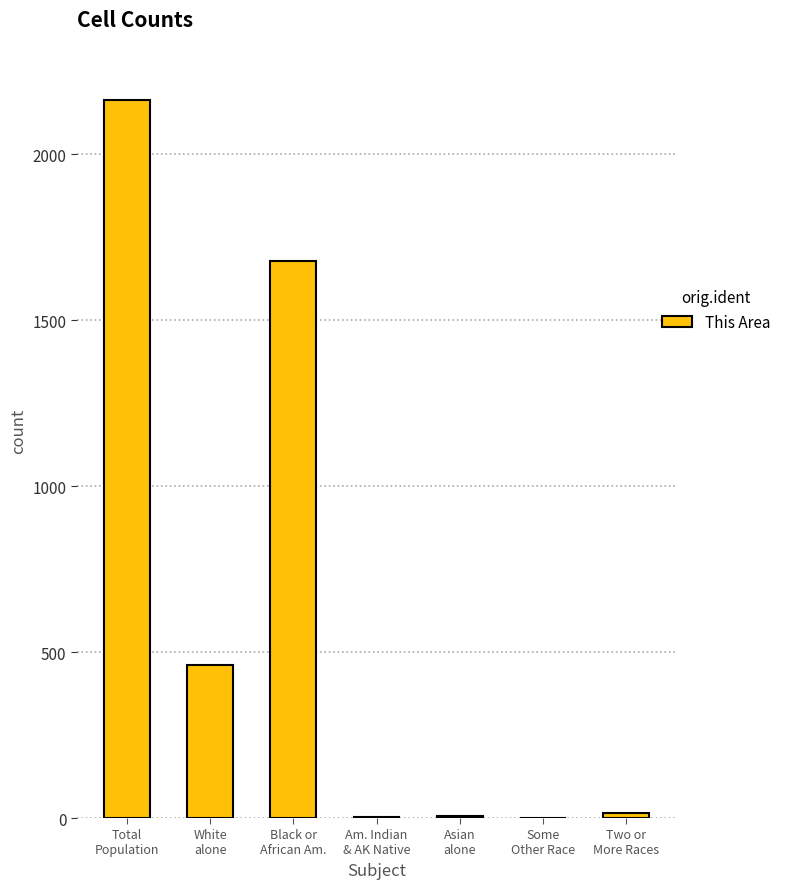

What is the maximum value shown in the chart?

2163